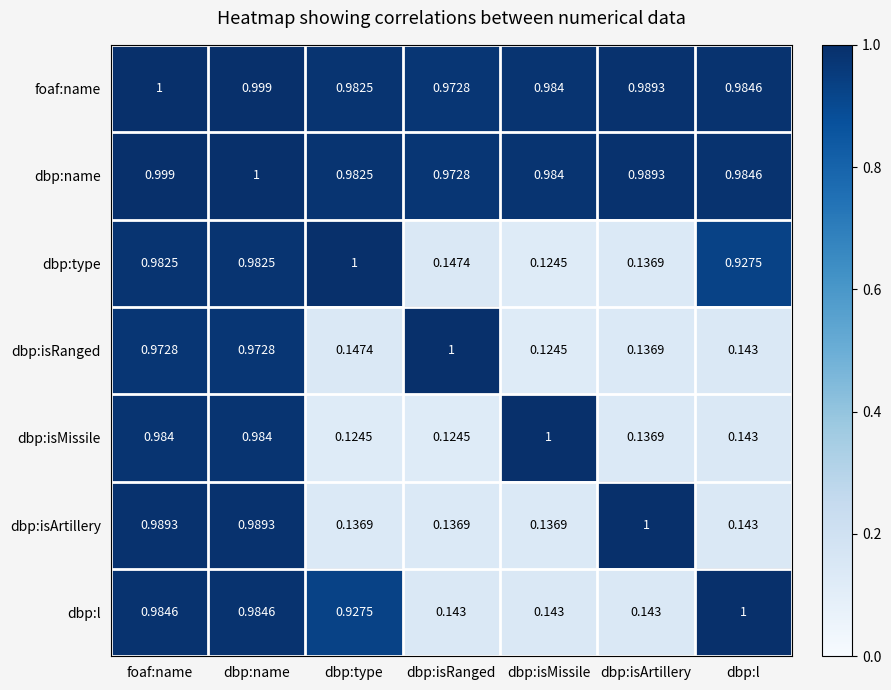

At which label is foaf:name closest to 0?

dbp:isRanged